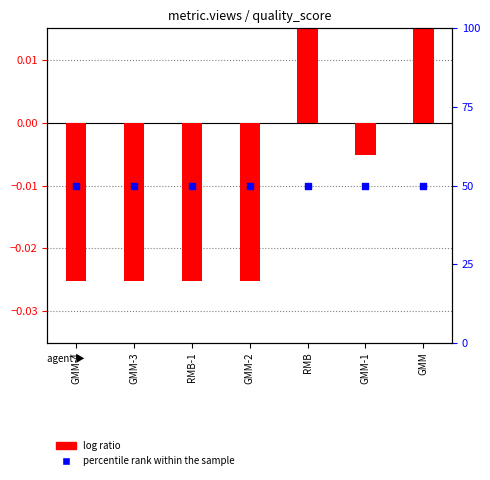

Which series contains the highest Y value?

log ratio